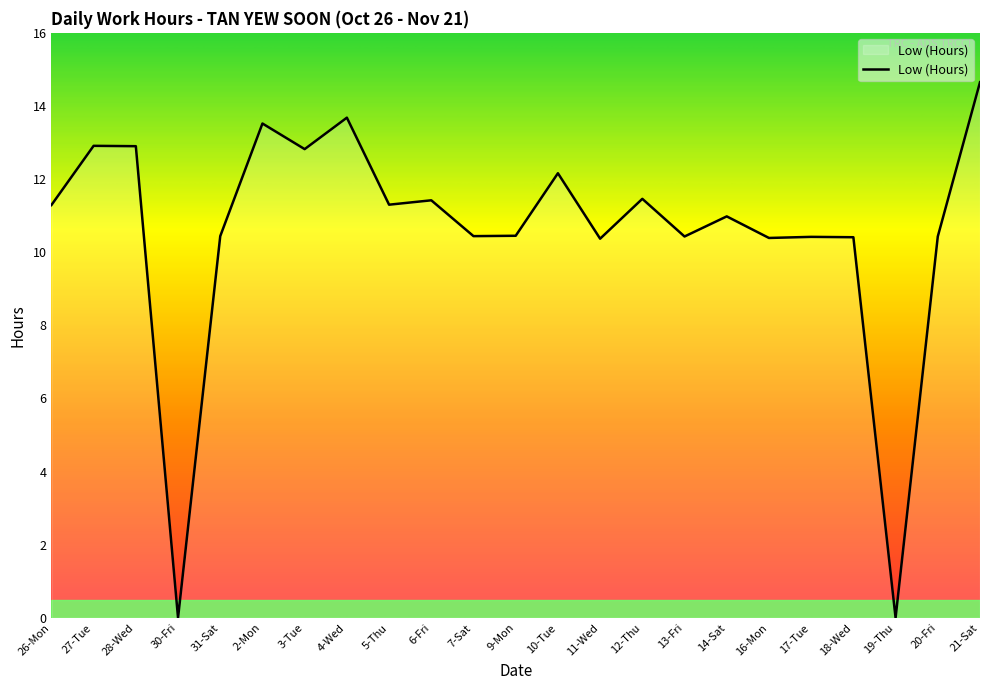

Where does the data first go above 10?

26-Mon